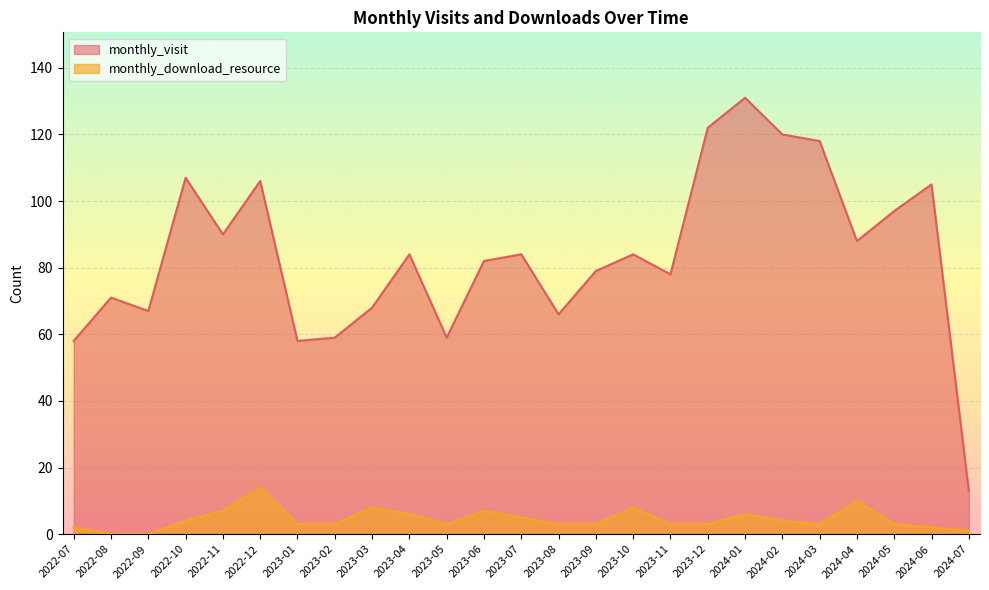

At 2022-07, list the series in order from largest to smallest.

monthly_visit, monthly_download_resource